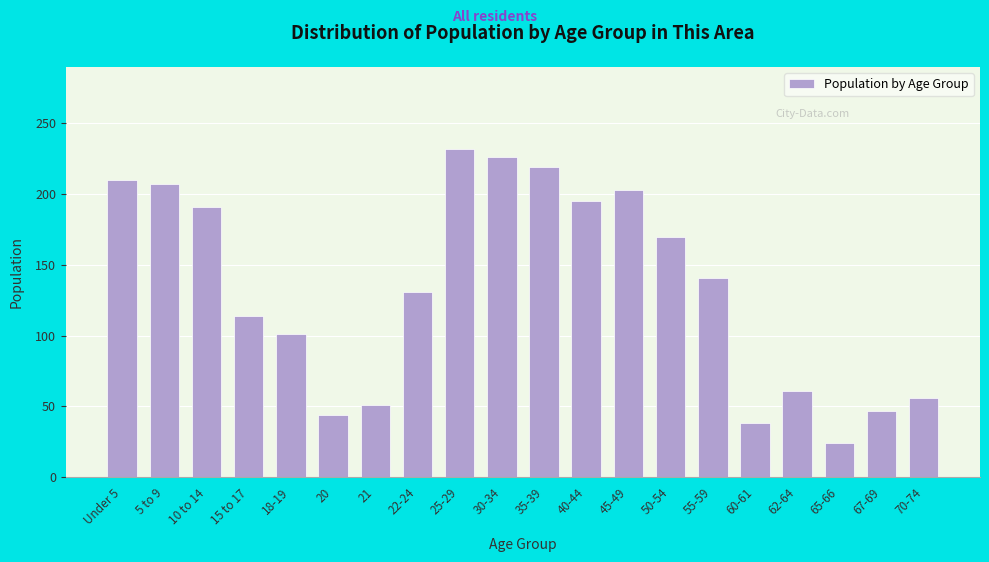

Reading right to left, transcribe all the data shown in this chart.

70-74=56	67-69=47	65-66=24	62-64=61	60-61=38	55-59=141	50-54=170	45-49=203	40-44=195	35-39=219	30-34=226	25-29=232	22-24=131	21=51	20=44	18-19=101	15 to 17=114	10 to 14=191	5 to 9=207	Under 5=210